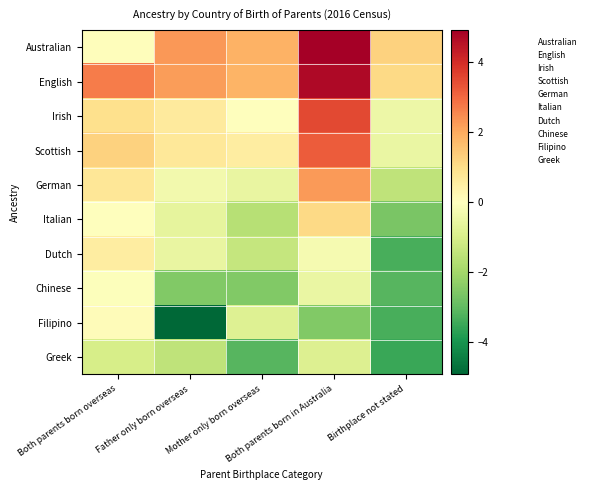

What is the smallest value displayed?

-4.9